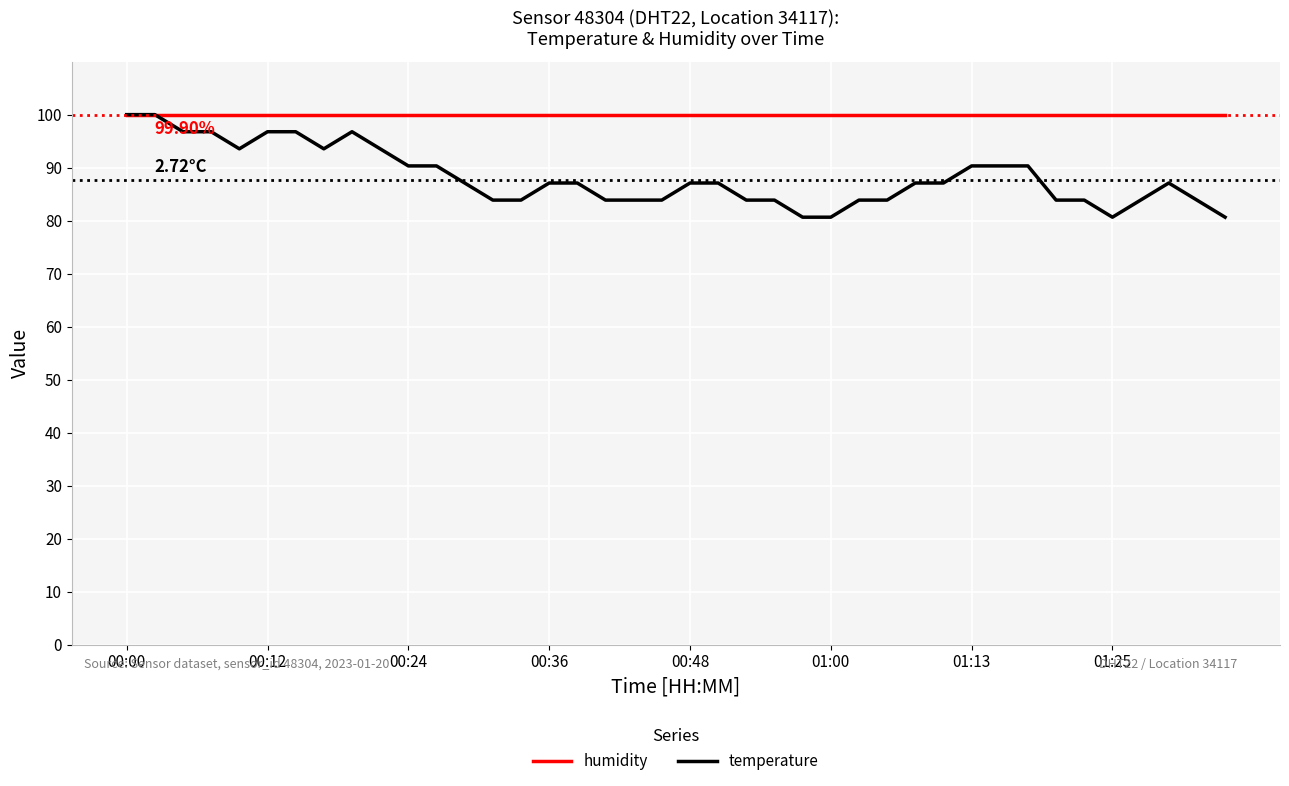

List the series in order of their overall mean, highest first.

humidity, temperature